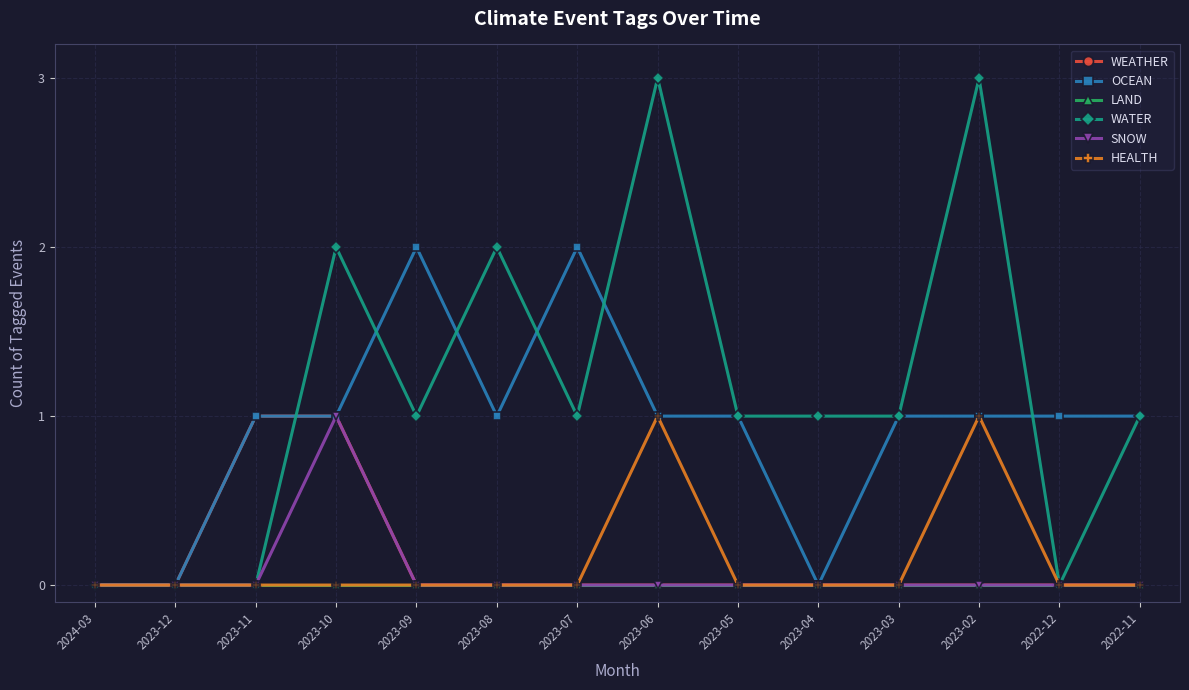

True or false: HEALTH has more than 0 points higher than both neighbors.

True